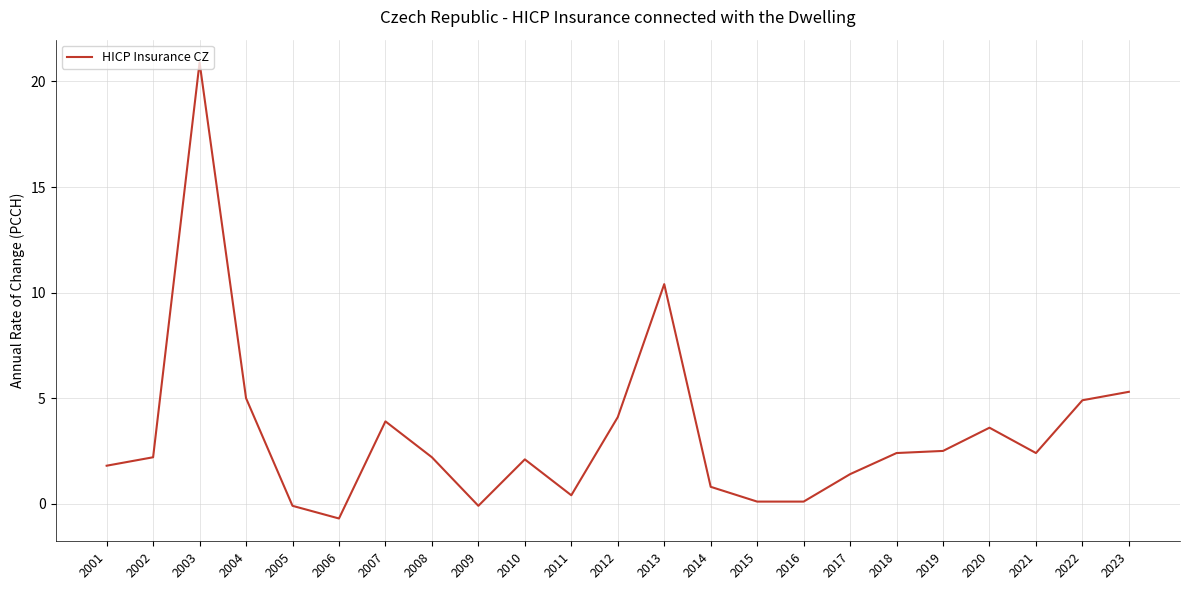

At which category does the data reach its first local peak?

2003